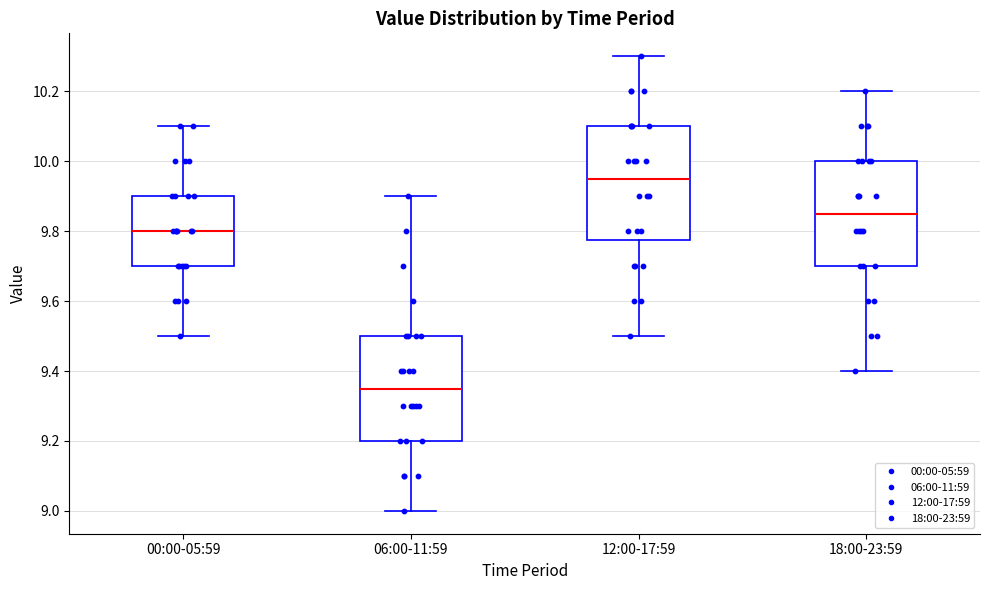

Where does the lower whisker of the box for 00:00-05:59 end on the y-axis? The values are not printed on the chart, so give them approximately, as read against the axis.

9.50